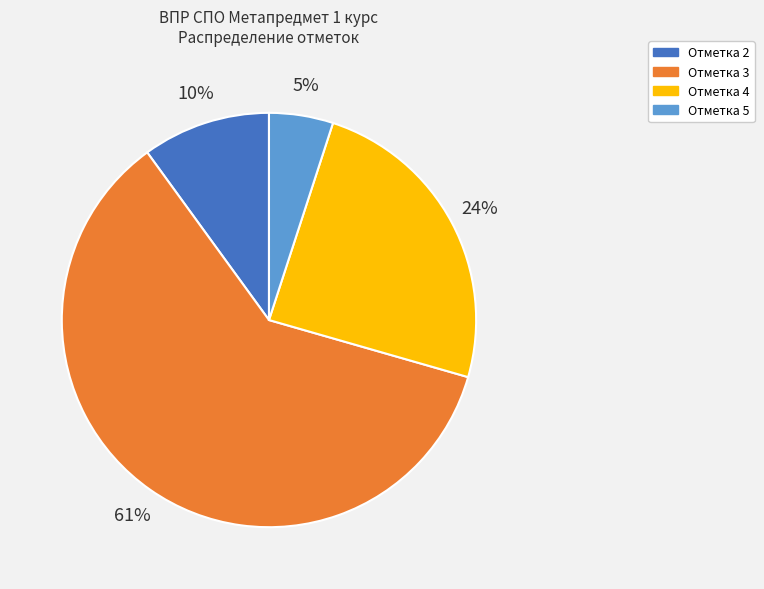

Is the sum of Отметка 3 and Отметка 4 greater than half?

Yes